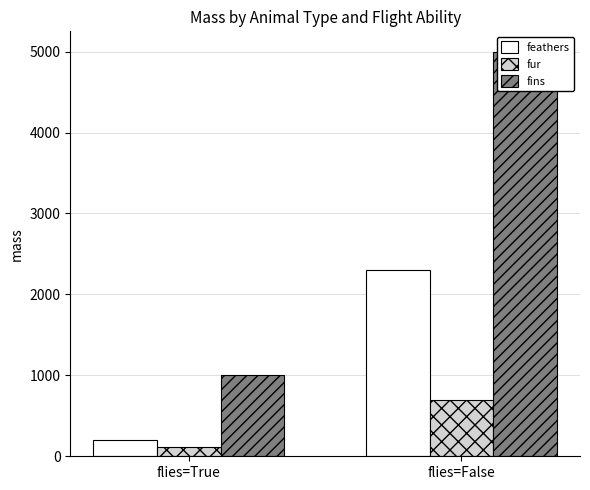

What is the difference between the highest and lowest values at flies=False?

4300